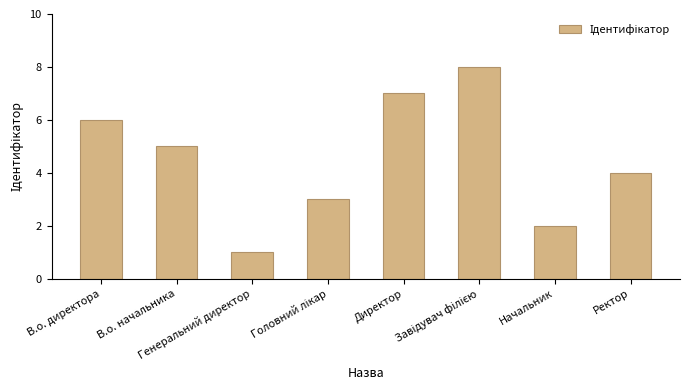

What is the minimum value shown in the chart?

1